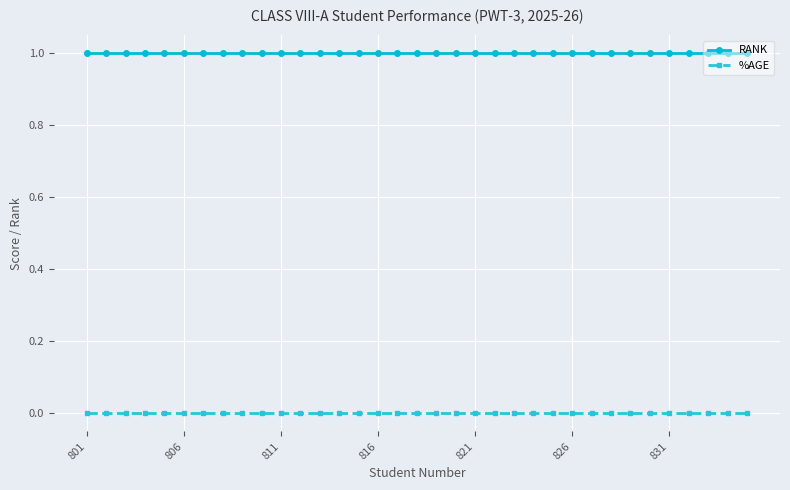

True or false: RANK and %AGE cross at least once.

False